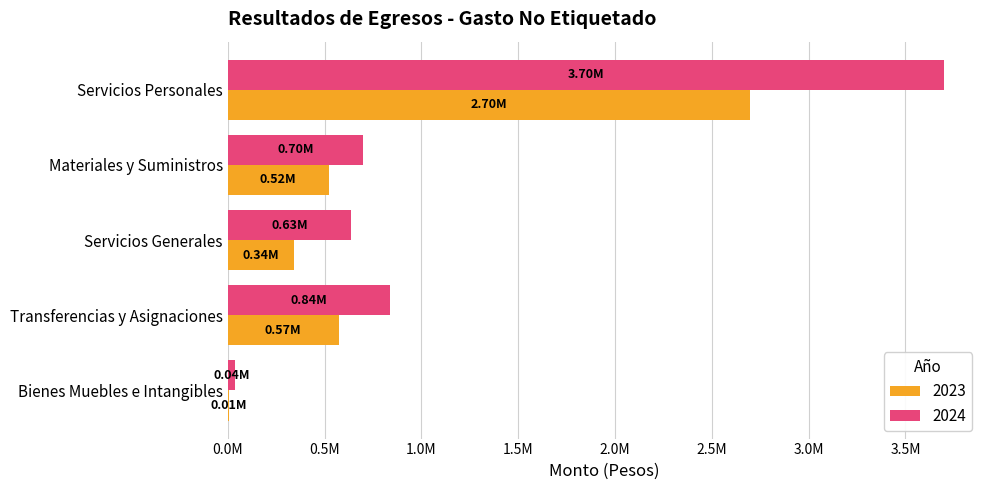

What are all the series names shown in the legend?

2023, 2024